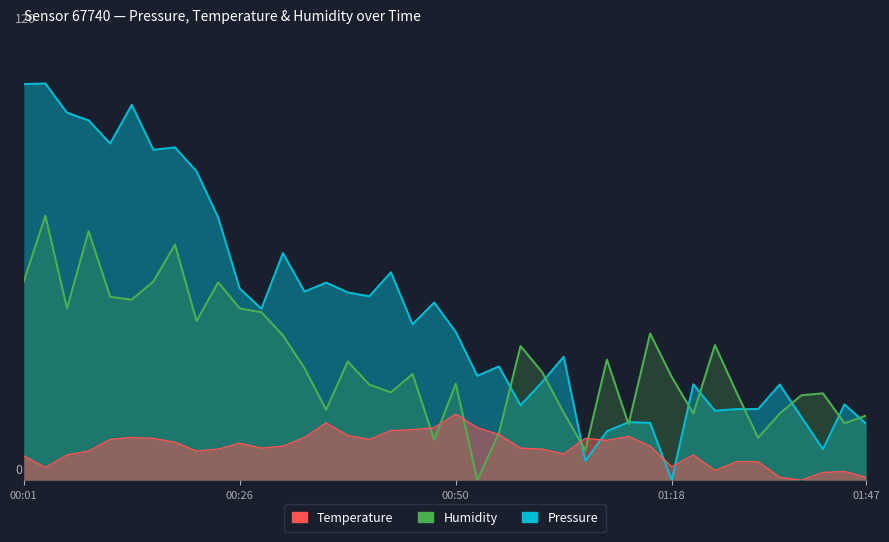

Reading left to right, what are all the values shown in this chart?

pressure: 00:01=119.8	00:04=120.0	00:06=111.2	00:09=108.8	00:11=101.8	00:13=113.5	00:16=100.0	00:18=100.7	00:21=93.4	00:23=79.5	00:26=58.0	00:28=51.9	00:30=68.7	00:33=57.0	00:35=59.8	00:38=56.8	00:40=55.6	00:43=62.9	00:45=47.2	00:48=53.7	00:50=44.9	00:52=31.6	00:55=34.4	00:57=22.7	01:00=29.7	01:02=37.3	01:05=5.9	01:10=14.8	01:13=17.6	01:16=17.4	01:18=0.0	01:21=29.0	01:29=21.0	01:32=21.5	01:34=21.5	01:37=28.9	01:40=19.1	01:42=9.4	01:45=22.9	01:47=17.1
temperature: 00:01=7.4	00:04=3.8	00:06=7.6	00:09=8.8	00:11=12.4	00:13=12.9	00:16=12.6	00:18=11.5	00:21=8.8	00:23=9.4	00:26=11.2	00:28=9.7	00:30=10.3	00:33=12.9	00:35=17.4	00:38=13.5	00:40=12.4	00:43=15.0	00:45=15.3	00:48=15.9	00:50=20.0	00:52=15.9	00:55=13.8	00:57=9.7	01:00=9.4	01:02=7.9	01:05=12.6	01:10=12.1	01:13=13.2	01:16=10.3	01:18=4.1	01:21=7.6	01:29=2.9	01:32=5.6	01:34=5.6	01:37=0.9	01:40=0.0	01:42=2.4	01:45=2.6	01:47=0.9
humidity: 00:01=60.1	00:04=80.0	00:06=52.0	00:09=75.3	00:11=55.5	00:13=54.6	00:16=60.1	00:18=71.2	00:21=48.2	00:23=59.9	00:26=52.0	00:28=50.8	00:30=43.8	00:33=33.9	00:35=21.3	00:38=35.9	00:40=28.9	00:43=26.6	00:45=32.1	00:48=12.3	00:50=29.2	00:52=0.0	00:55=14.3	00:57=40.6	01:00=32.7	01:02=20.4	01:05=9.1	01:10=36.5	01:13=16.9	01:16=44.4	01:18=31.2	01:21=20.1	01:29=40.9	01:32=26.6	01:34=12.8	01:37=20.1	01:40=25.7	01:42=26.3	01:45=17.2	01:47=19.6